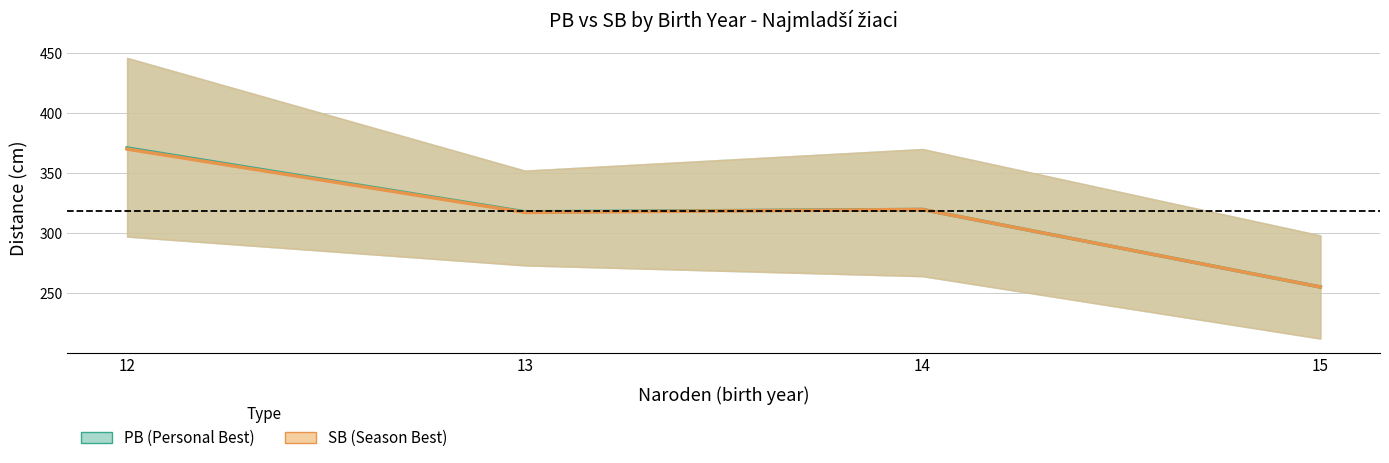

What is the maximum value shown in the chart?

370.9